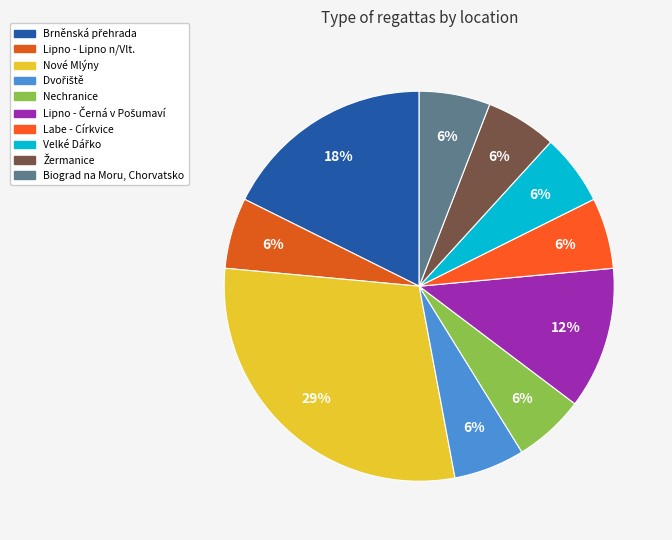

What is the ratio of the value at Lipno - Černá v Pošumaví to the value at Velké Dářko?

2.0